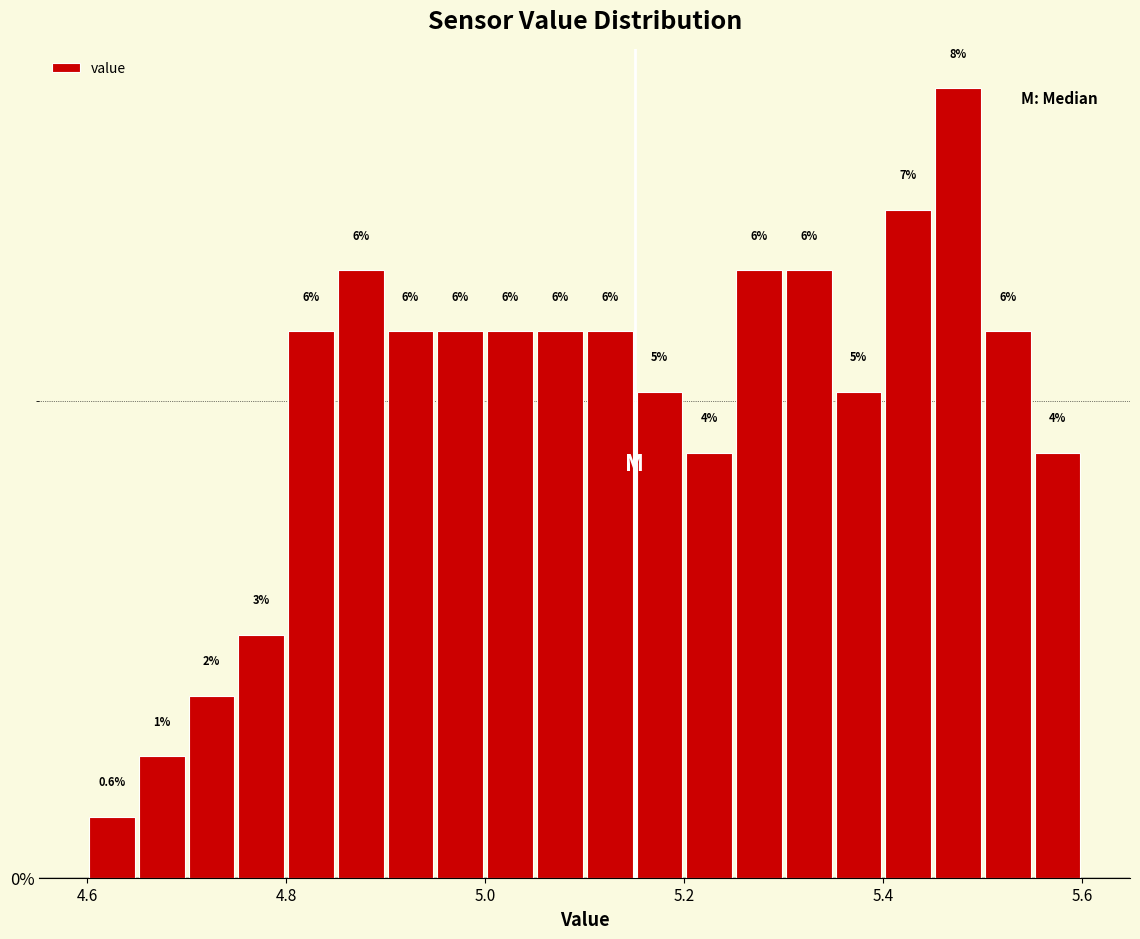

Read against the x-axis, roughly where is the centre of the tallest bar?

5.48